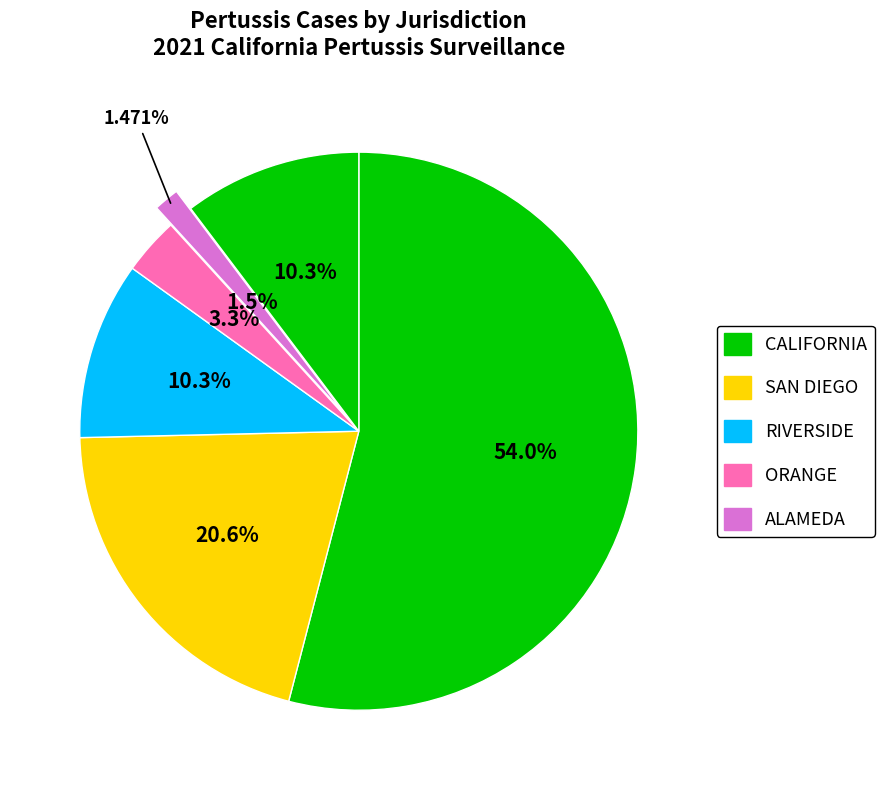

Which slice is the largest?

CALIFORNIA